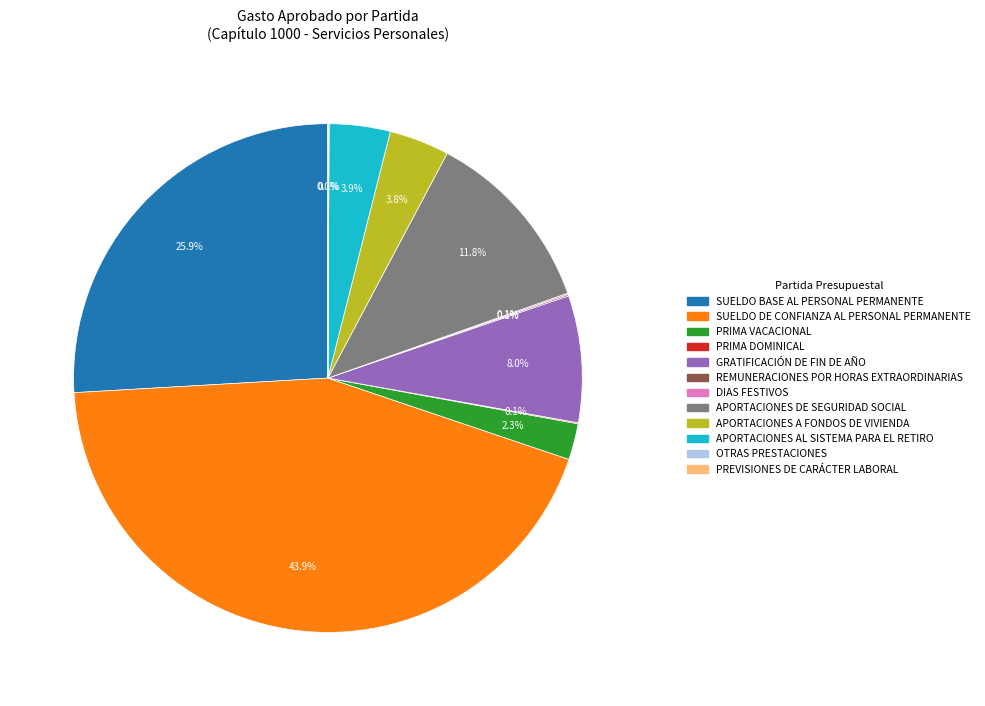

Does any single category account for the majority?

No